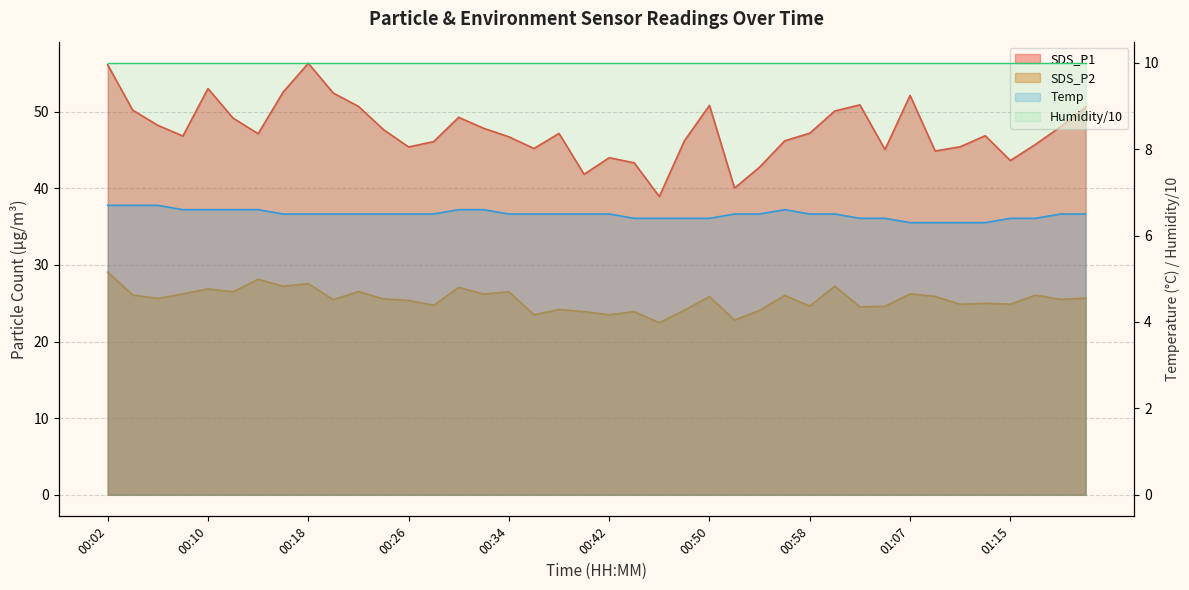

Which category has the highest value in the SDS_P1 series?

00:18